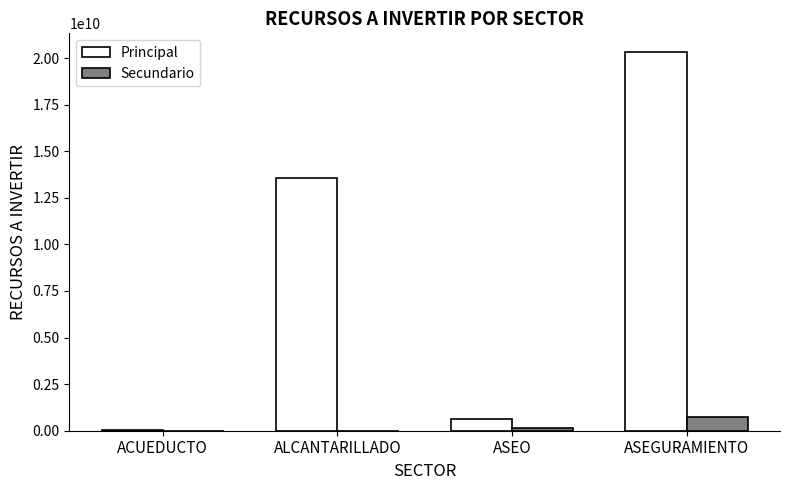

At which label does Principal reach its peak?

ASEGURAMIENTO